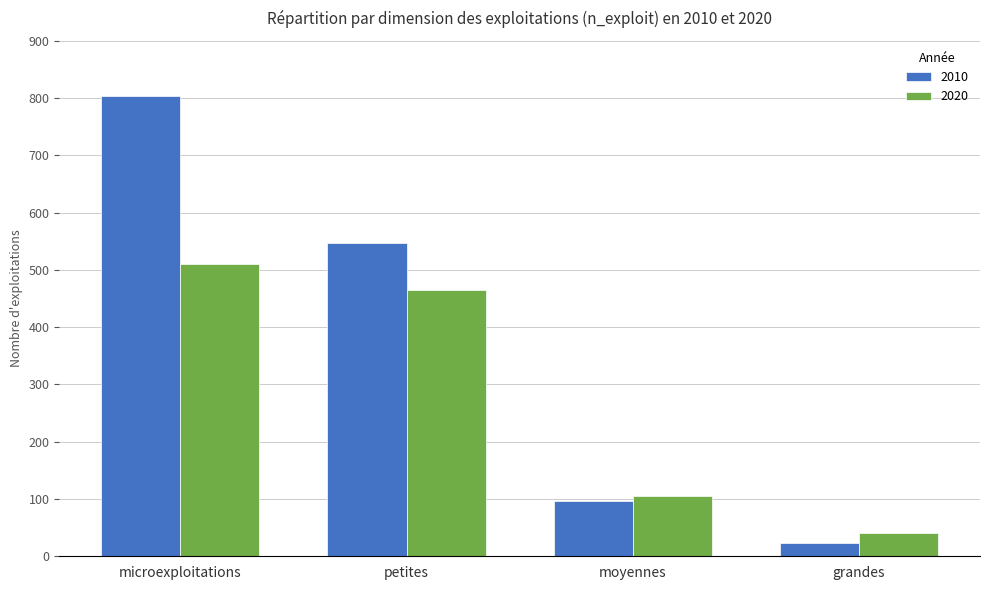

What is the average value of the 2010 series?

368